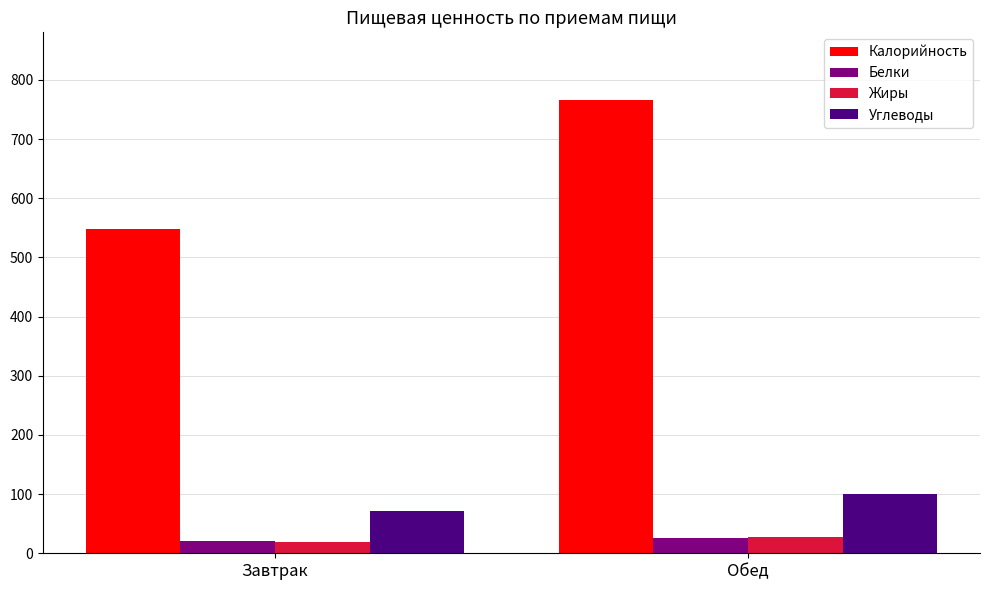

Is it true that Калорийность equals 547.5 at Завтрак?

True